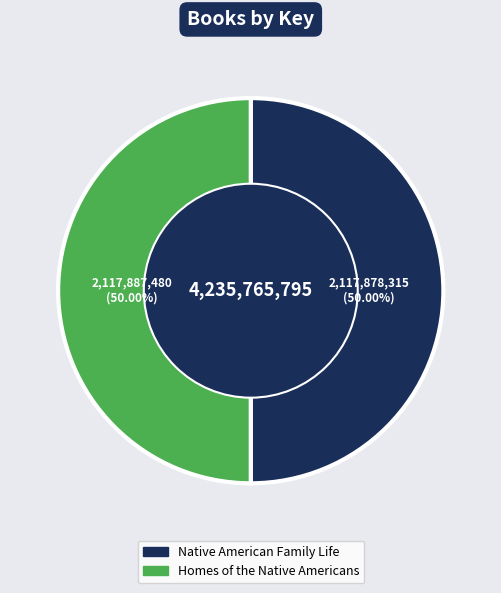

To the nearest percent, what percentage of the pie is Native American Family Life?

50%